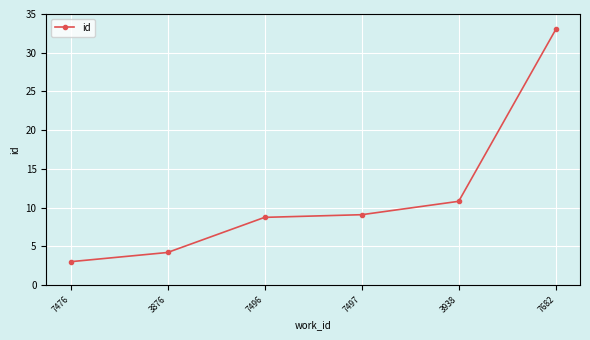

Reading right to left, list all the values displayed in this chart.

7682=33.0	3938=10.8	7497=9.1	7496=8.7	3876=4.2	7476=3.0